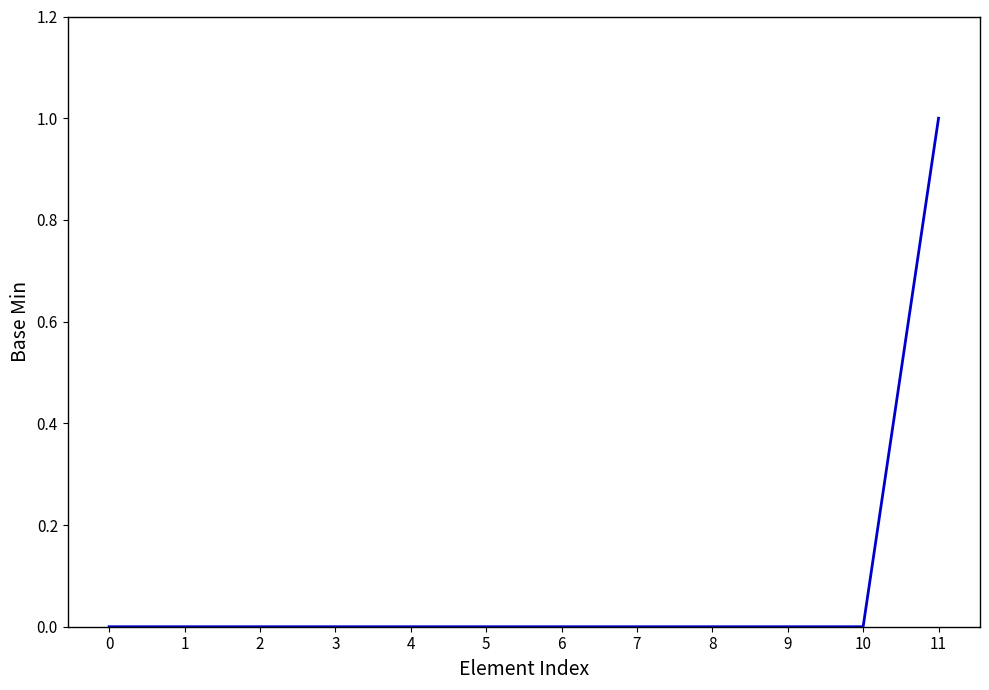

Between 6 and 11, which is larger?

11